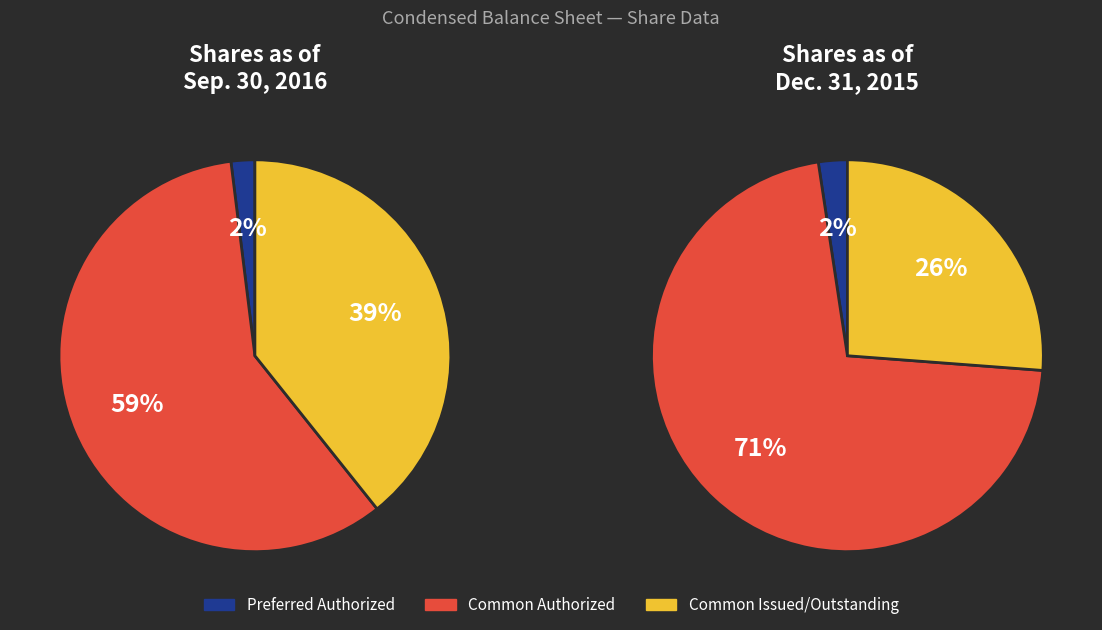

What percentage is the Preferred Authorized slice, to the nearest percent?

2%